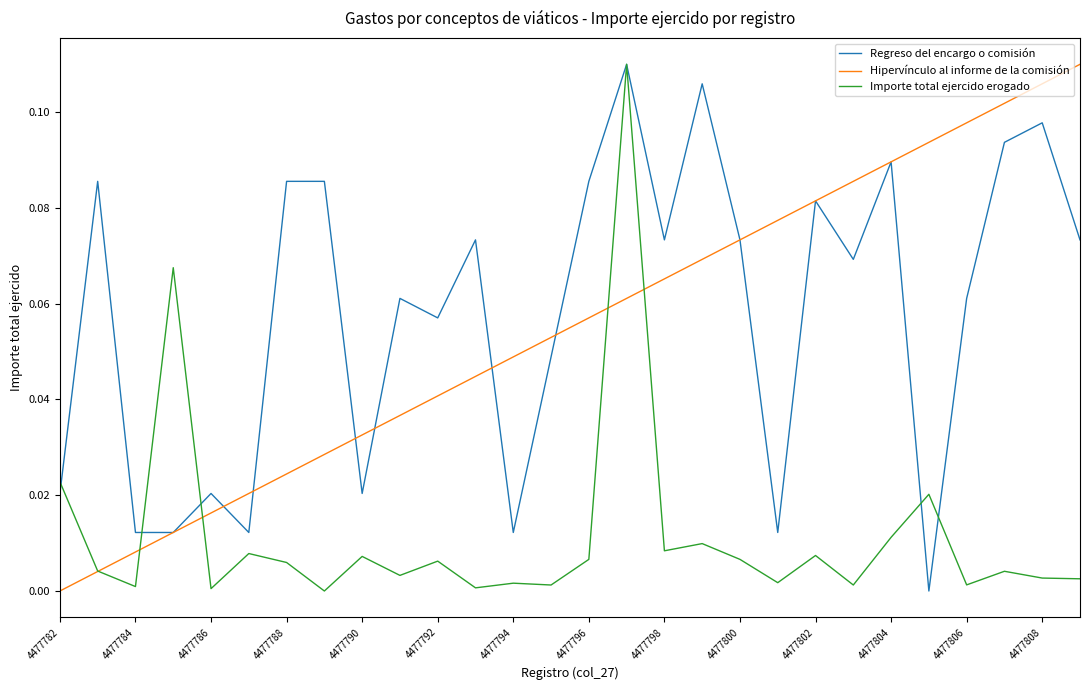

Between 4477784 and 4477808, which series saw the biggest shift?

Hipervínculo al informe de la comisión